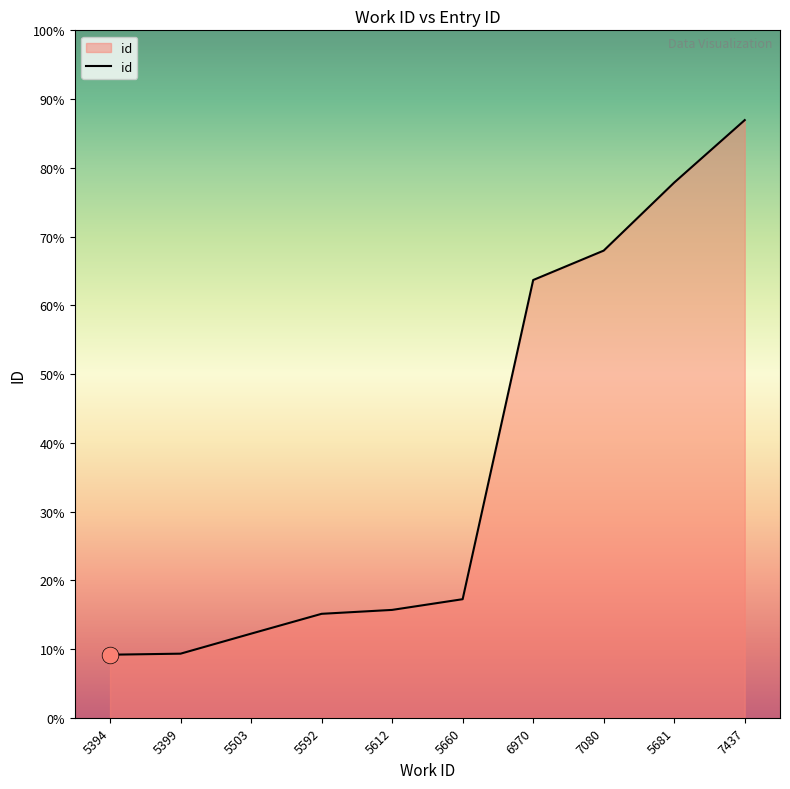

Does the chart display data point markers on the line(s)?

No